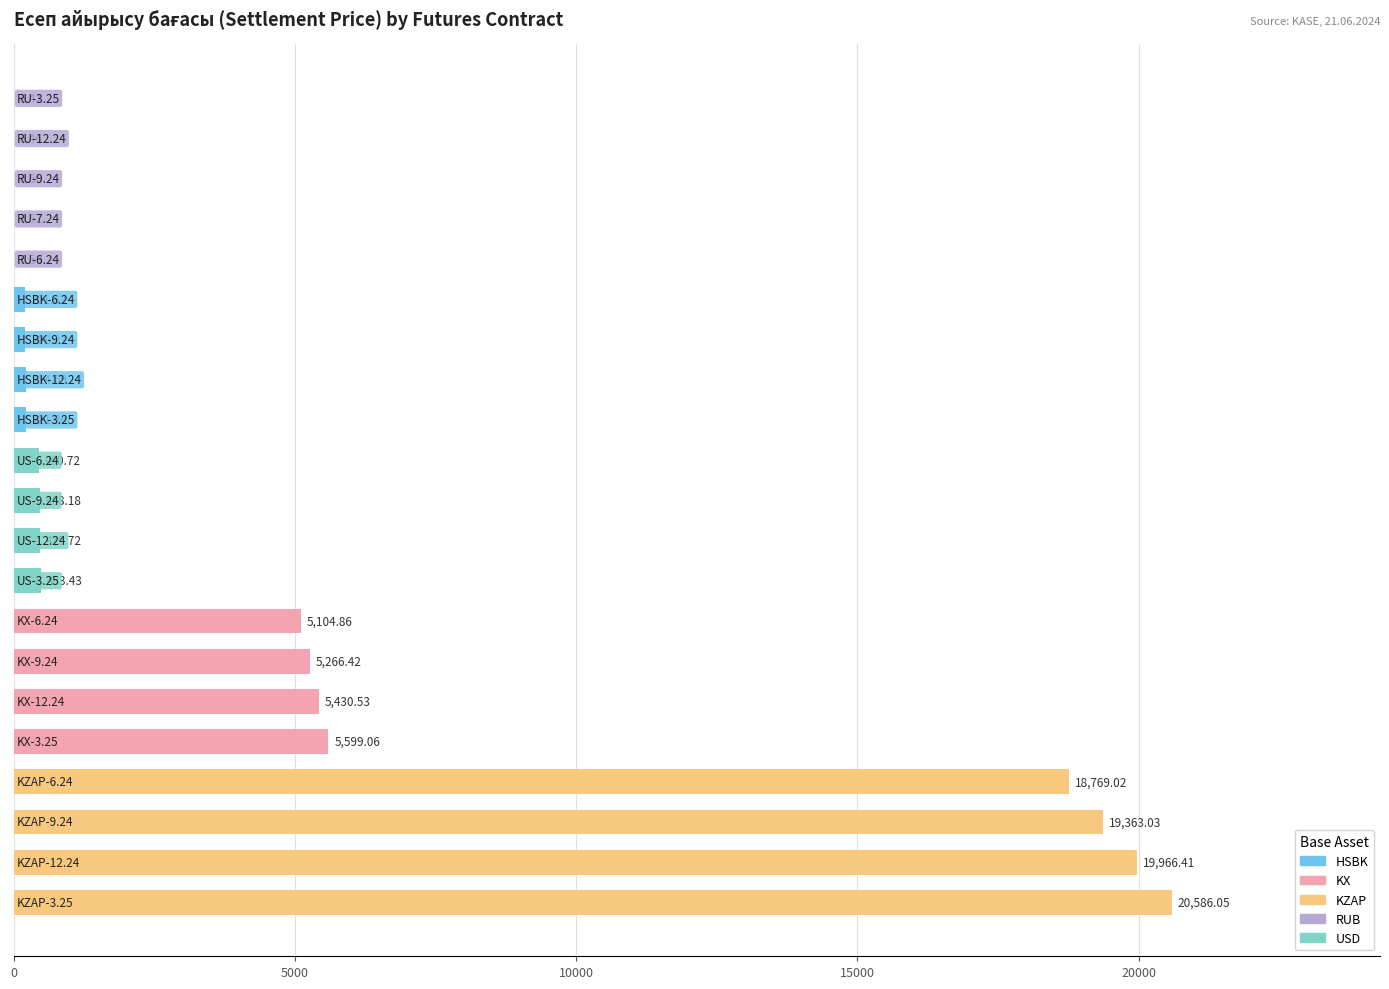

What is the maximum value shown in the chart?

20586.0